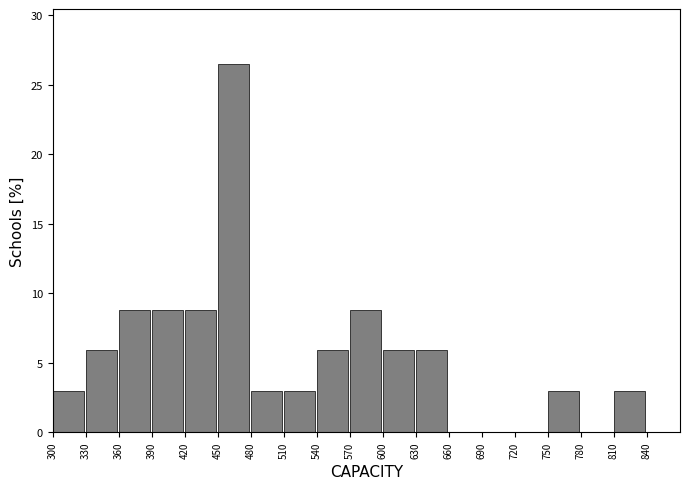

What is the height of the bar covering 750 to 780 on the x-axis? The values are not printed on the chart, so give them approximately, as read against the axis.

3.0